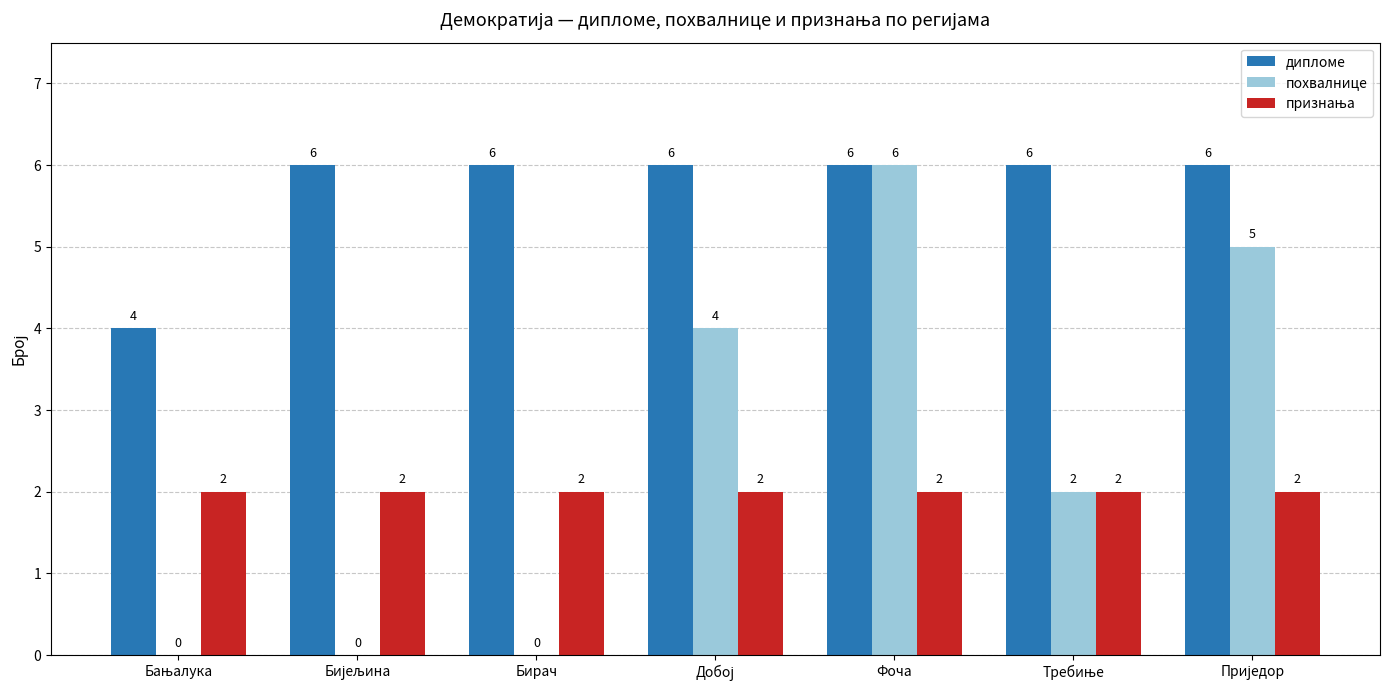

Which series has the largest total across all categories?

дипломе